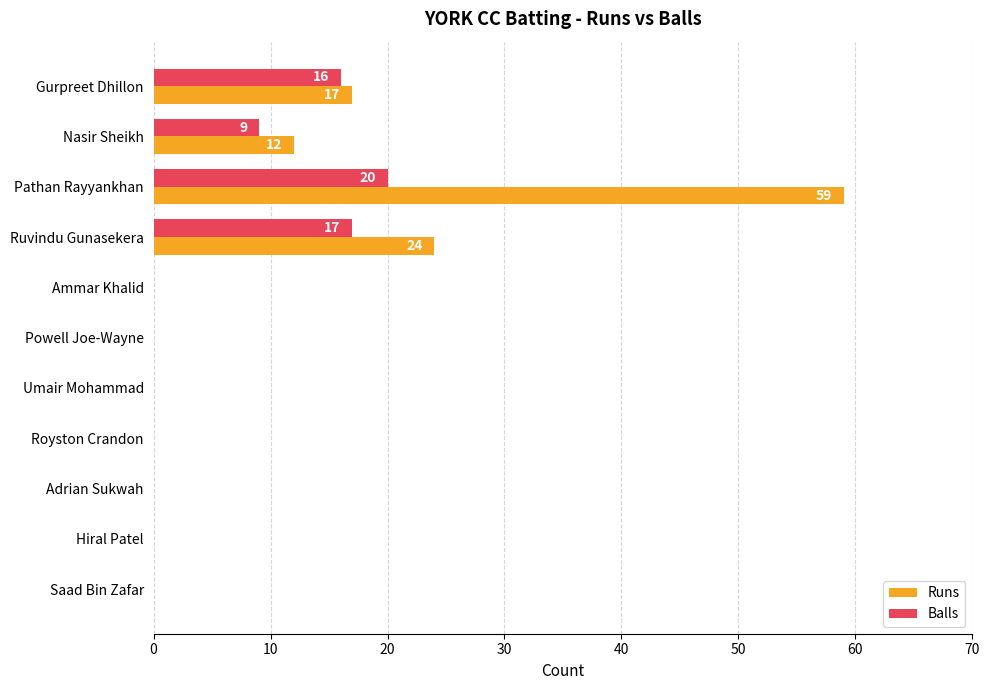

Which series has the largest range (max minus min)?

Runs